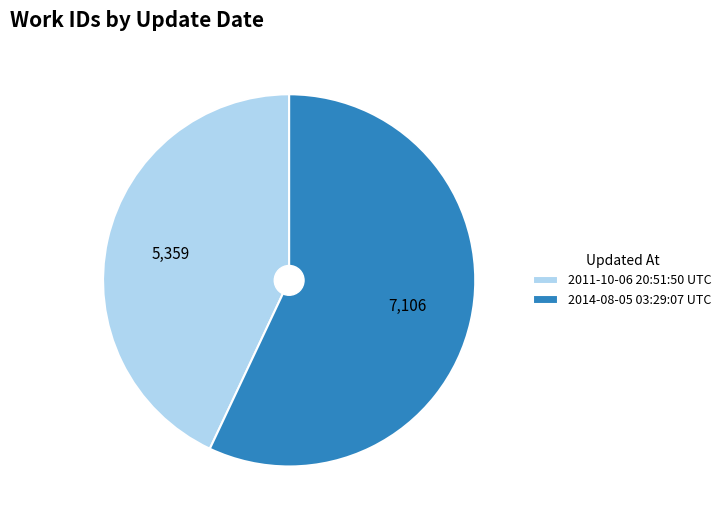

What is the smallest slice in the pie chart?

2011-10-06 20:51:50 UTC